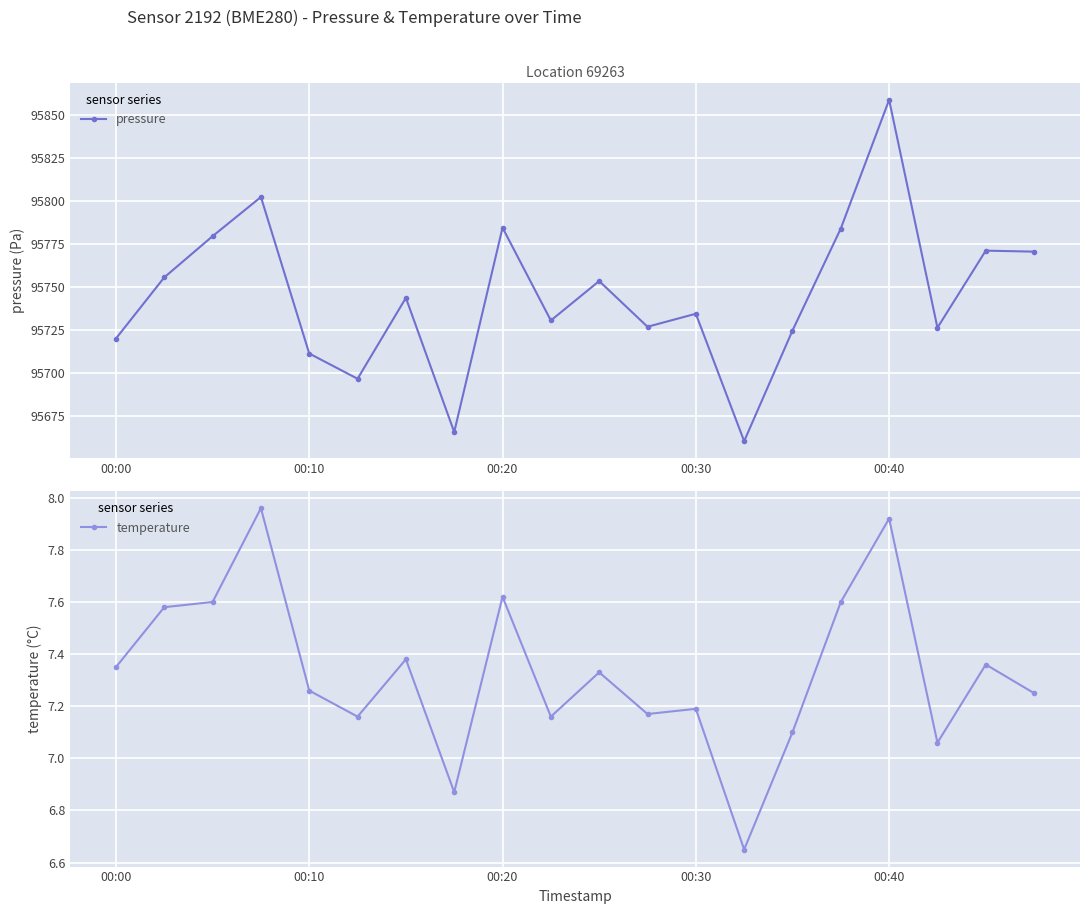

Reading right to left, transcribe all the data shown in this chart.

pressure: 95770.4	95771.0	95726.1	95858.7	95783.8	95724.5	95660.1	95734.2	95726.7	95753.3	95730.3	95784.3	95665.4	95743.5	95696.4	95711.1	95802.2	95779.4	95755.4	95719.8
temperature: 7.2	7.4	7.1	7.9	7.6	7.1	6.7	7.2	7.2	7.3	7.2	7.6	6.9	7.4	7.2	7.3	8.0	7.6	7.6	7.3